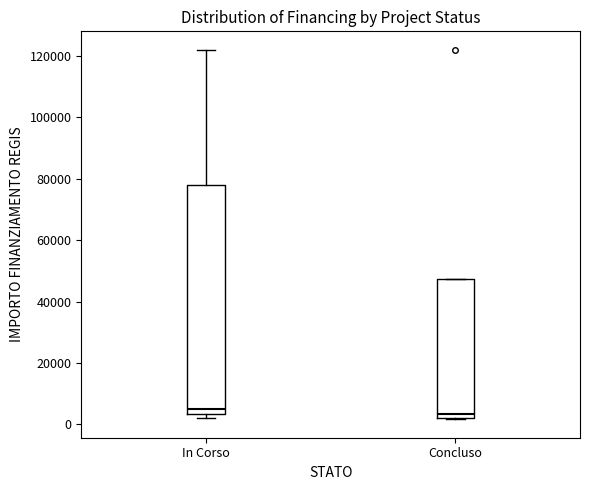

Reading left to right, transcribe this box plot: for each box, give where its median line is, the range the box spans, and where its two whiskers end, as read against the y-axis. The values are not printed on the chart, so give them approximately, as read against the axis.

In Corso: median 4000 (just above the box's lower edge), box 4000 to 78000, whiskers 2000 to 122000
Concluso: median 4000, box 2000 to 48000, whiskers 2000 to 48000